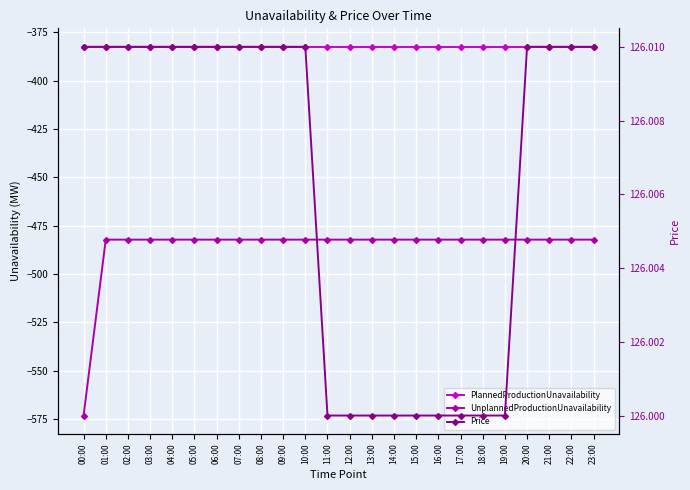

List the series in order of their peak value, highest first.

Price, PlannedProductionUnavailability, UnplannedProductionUnavailability